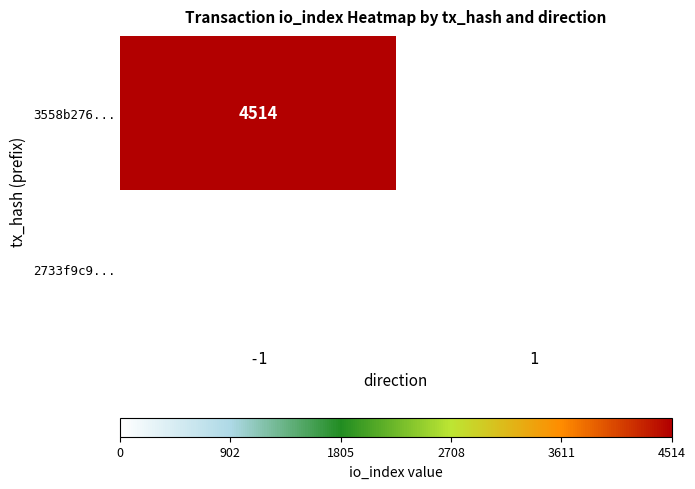

Which label corresponds to the largest value in the chart?

-1